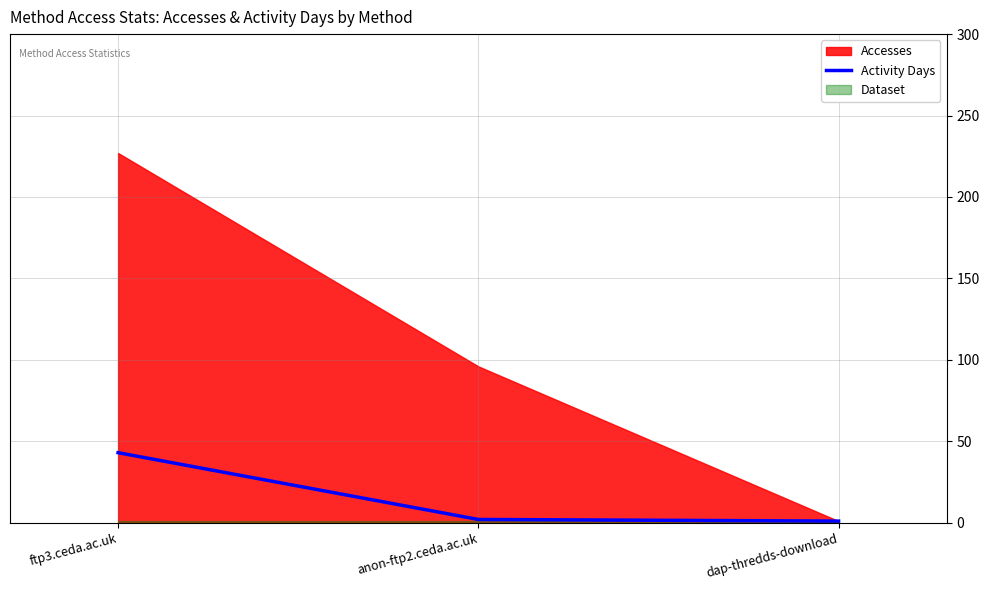

What is the value of the 3rd point from the left?

1